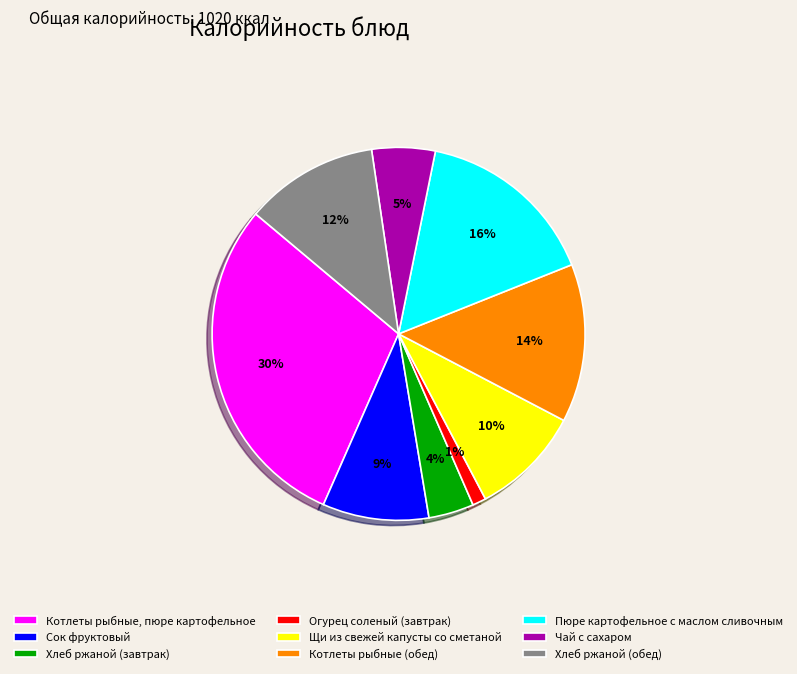

Which slice is the smallest?

Огурец соленый (завтрак)